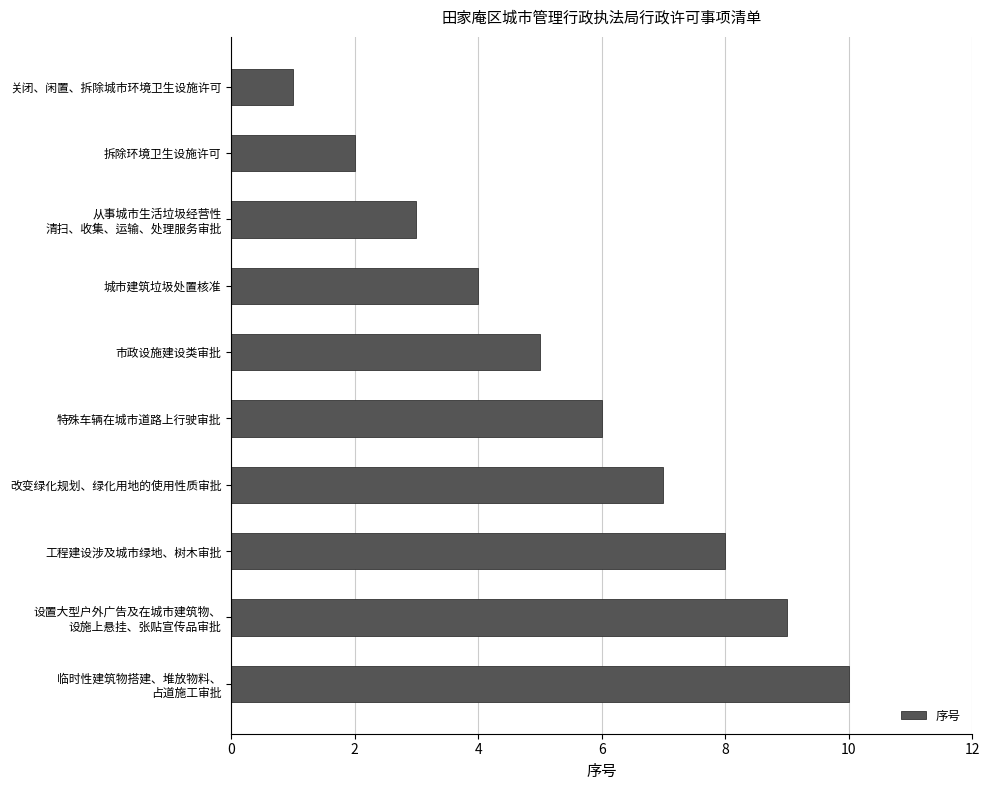

Approximately how many times larger is the value at 城市建筑垃圾处置核准 compared to 市政设施建设类审批?

0.8